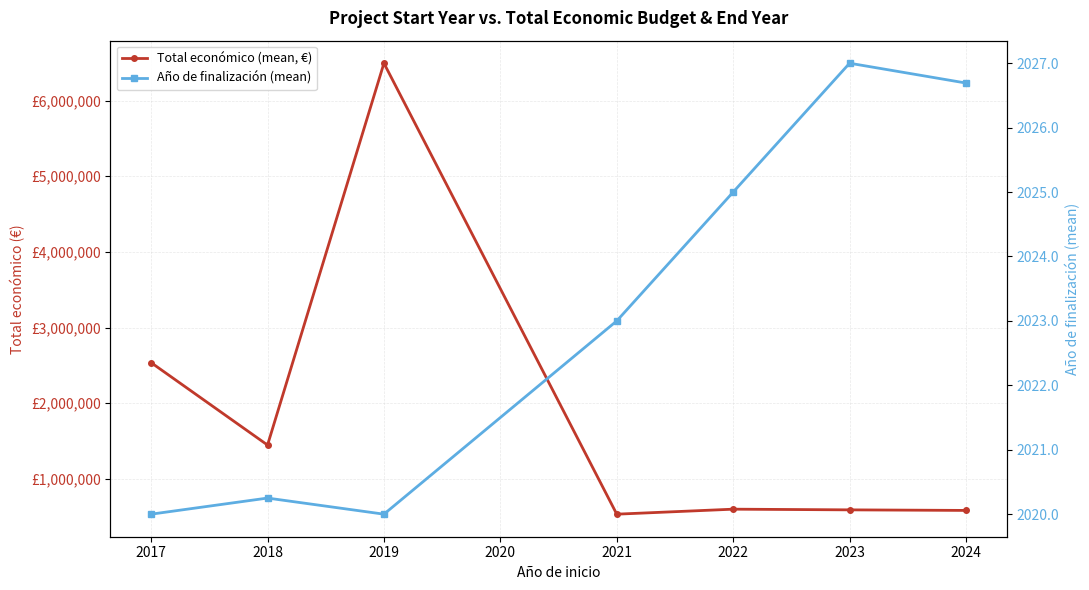

True or false: Total económico (mean, €) and Año de finalización (mean) intersect in this chart.

False